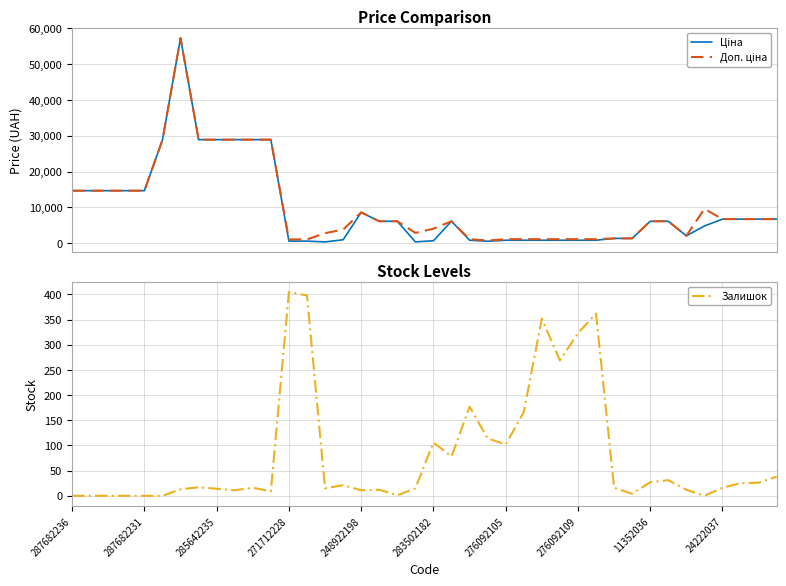

How many lines are shown in the chart?

3